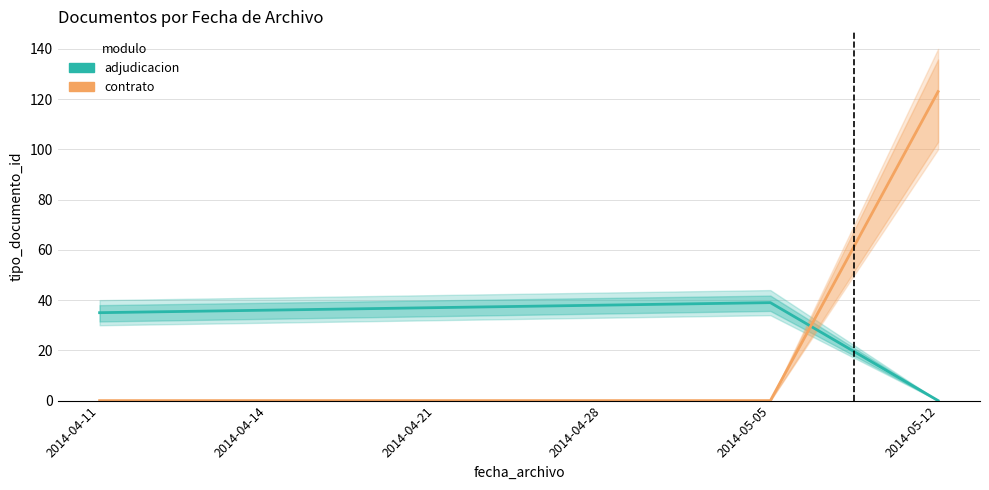

True or false: adjudicacion has a value of 0 at 2014-05-12.

True